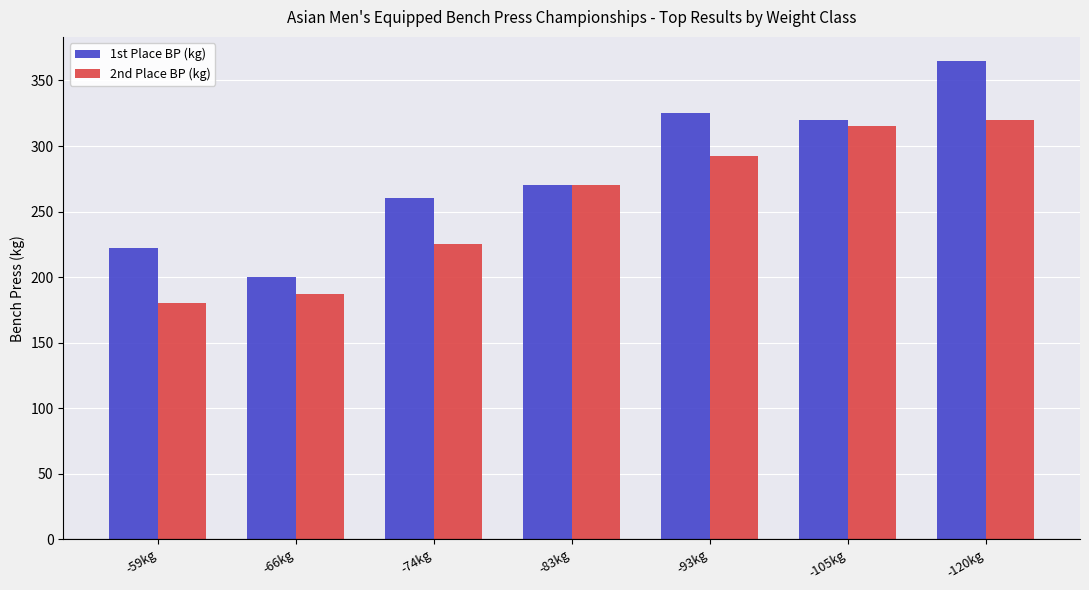

What is the difference between the second highest and minimum values in the 1st Place BP (kg) series?

125.0